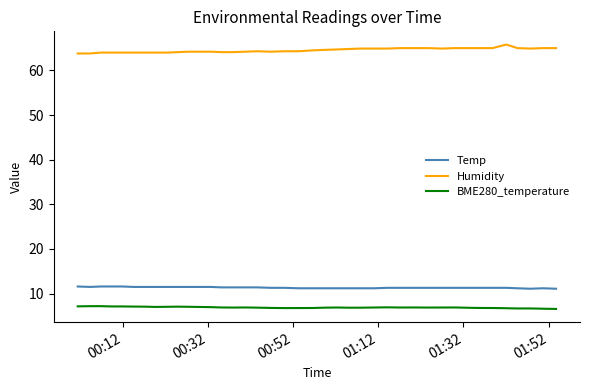

What is the maximum value for BME280_temperature?

7.2